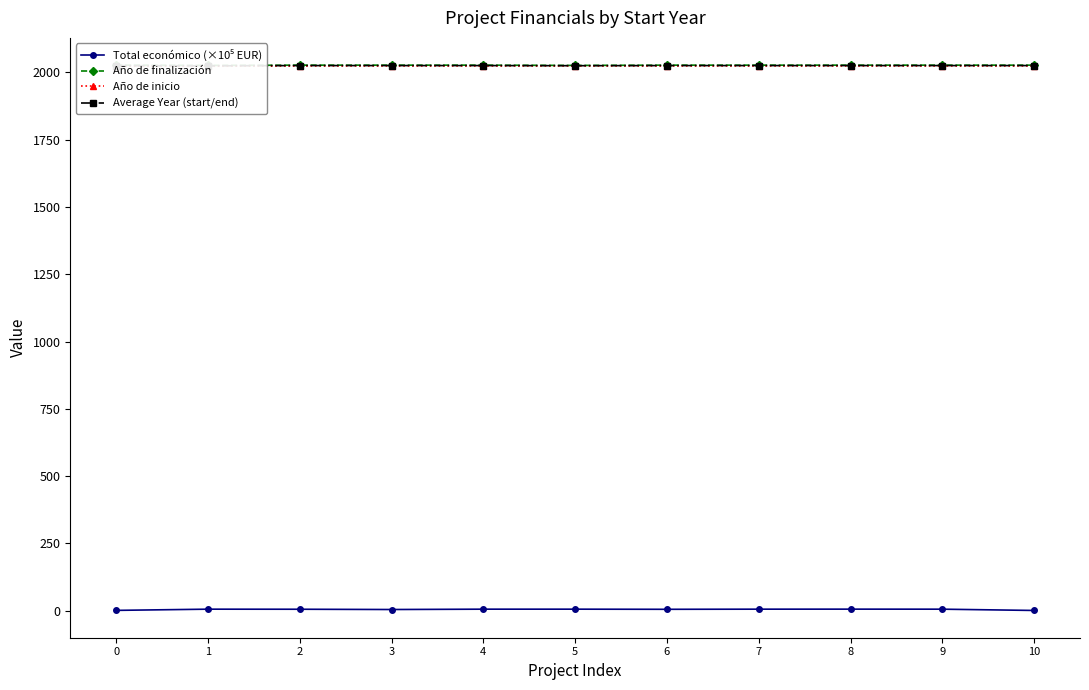

Reading right to left, list all the values displayed in this chart.

Total económico (×10⁵ EUR): 1.2	6.0	6.1	6.0	5.5	6.0	6.0	4.7	5.7	6.0	1.5
Año de finalización: 2027.0	2027.0	2027.0	2027.0	2027.0	2026.0	2027.0	2027.0	2027.0	2026.0	2027.0
Año de inicio: 2024.0	2024.0	2024.0	2024.0	2024.0	2024.0	2024.0	2024.0	2024.0	2023.0	2023.0
Average Year (start/end): 2025.5	2025.5	2025.5	2025.5	2025.5	2025.0	2025.5	2025.5	2025.5	2024.5	2025.0